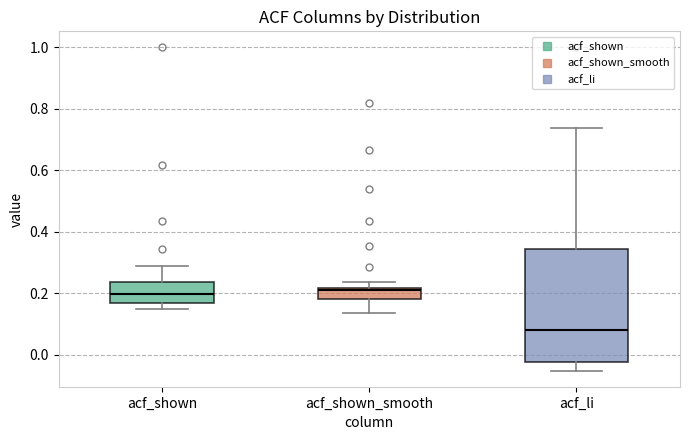

Which box is the tallest, from its lower edge to its upper edge?

acf_li